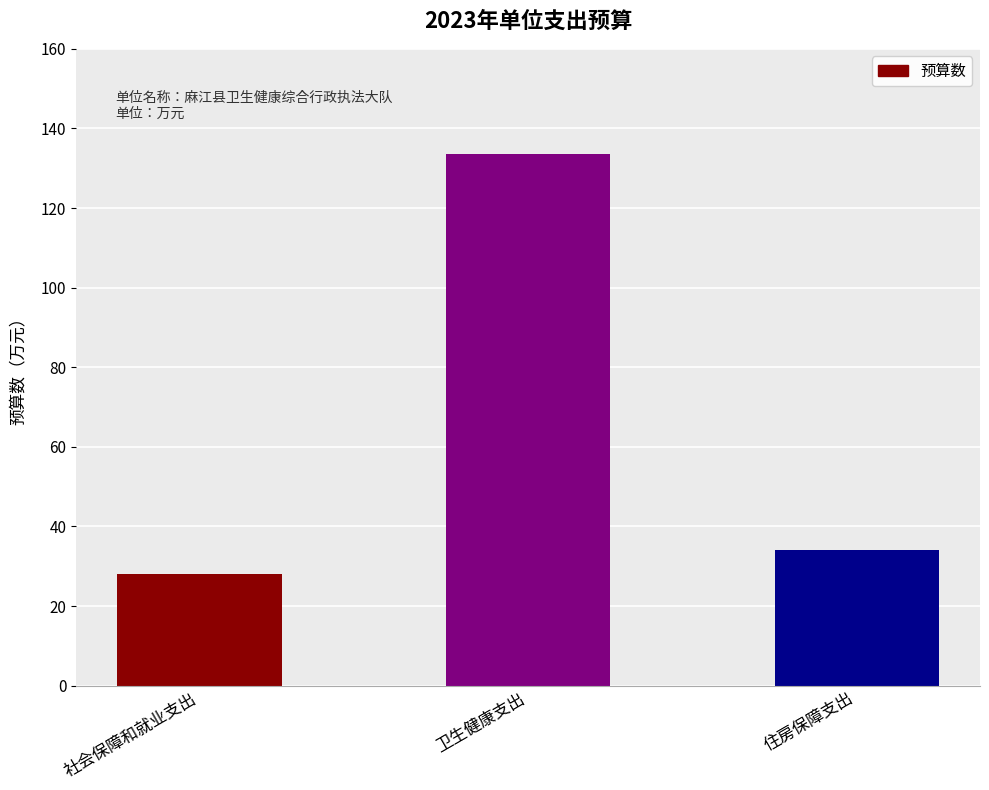

Rank the categories by value from highest to lowest.

卫生健康支出, 住房保障支出, 社会保障和就业支出